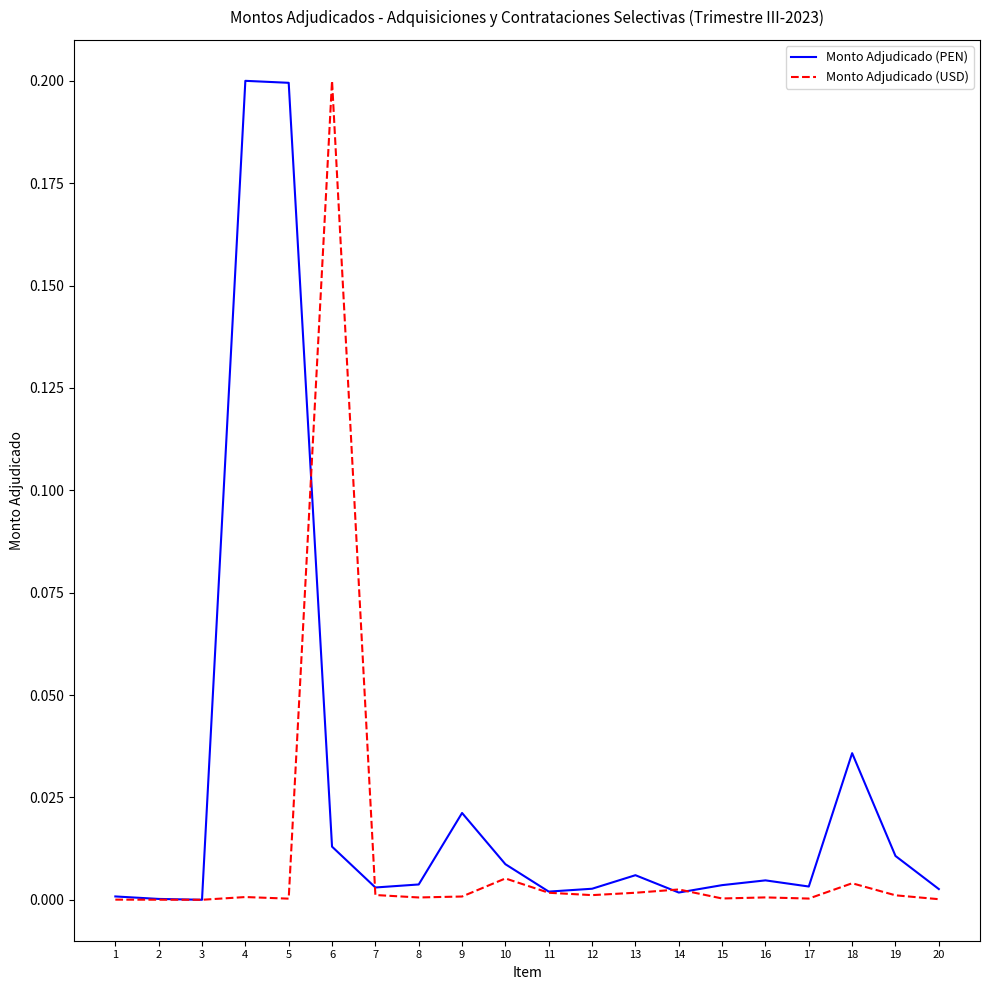

What is the sum of all Monto Adjudicado (USD) values?

0.2